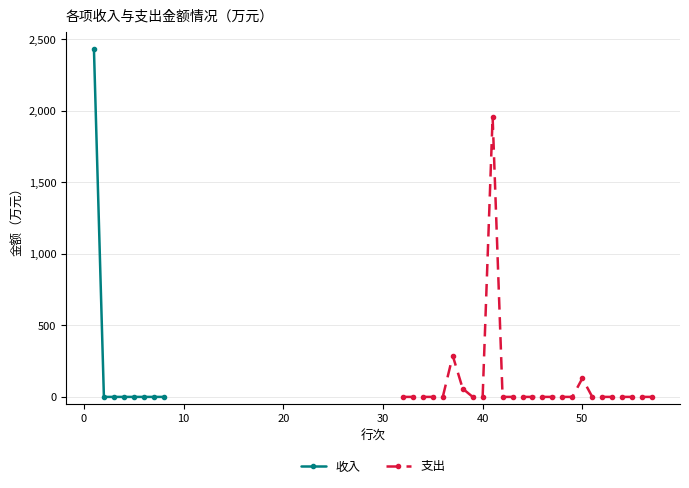

What is the sum of all values?

2430.2